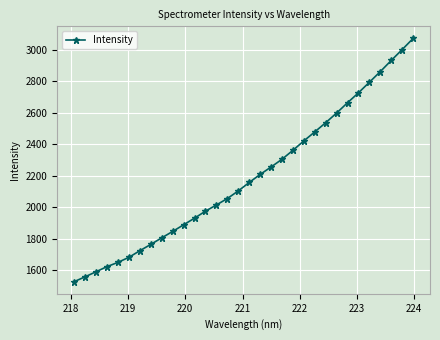

True or false: the data has more than 2 interior local peaks.

False